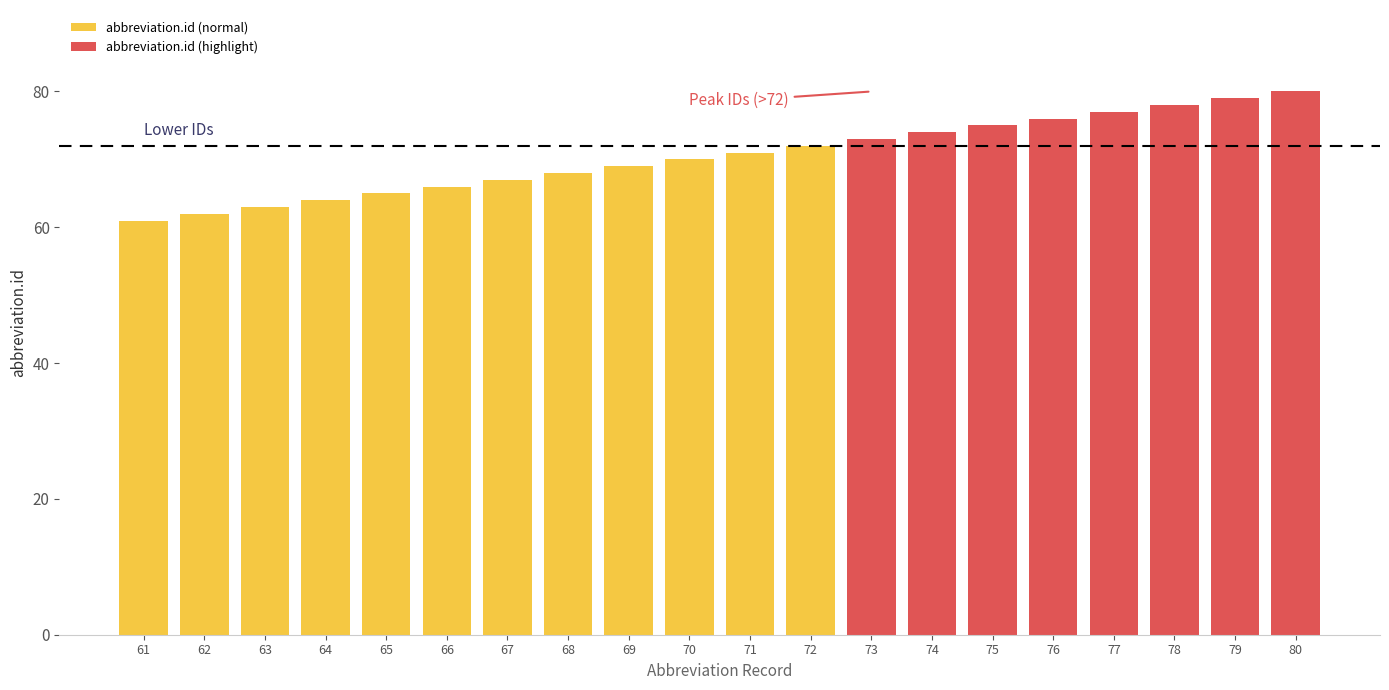

List the labels in order of value, smallest first.

61, 62, 63, 64, 65, 66, 67, 68, 69, 70, 71, 72, 73, 74, 75, 76, 77, 78, 79, 80